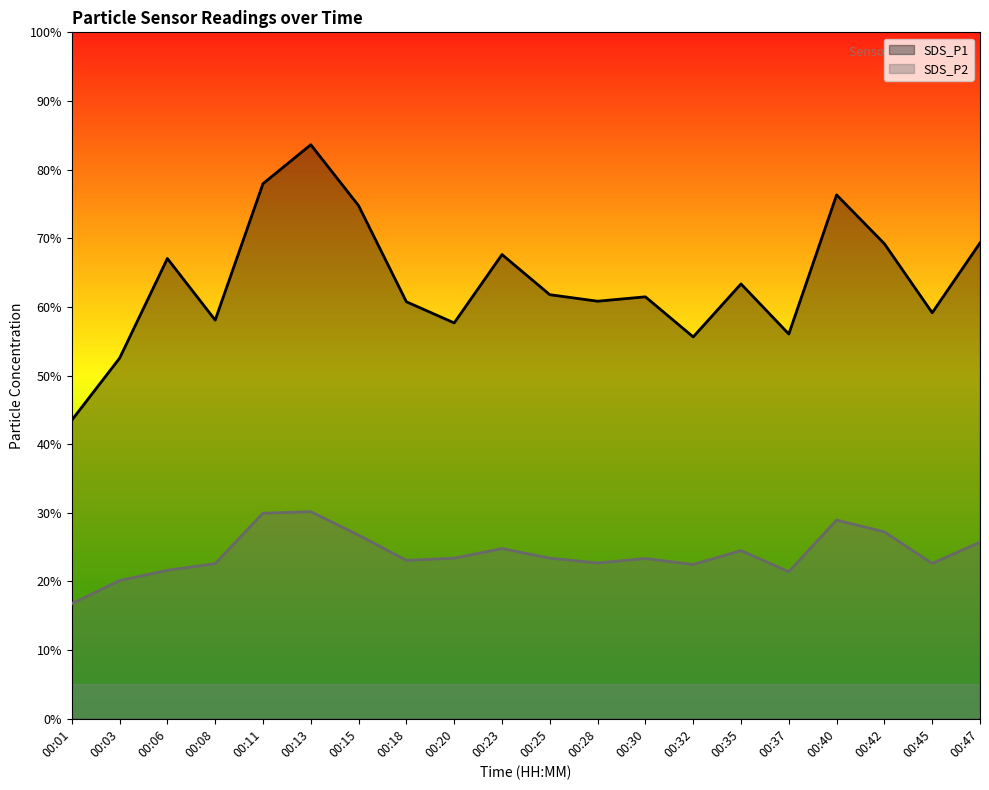

Which series changed the most between 00:18 and 00:35?

SDS_P1